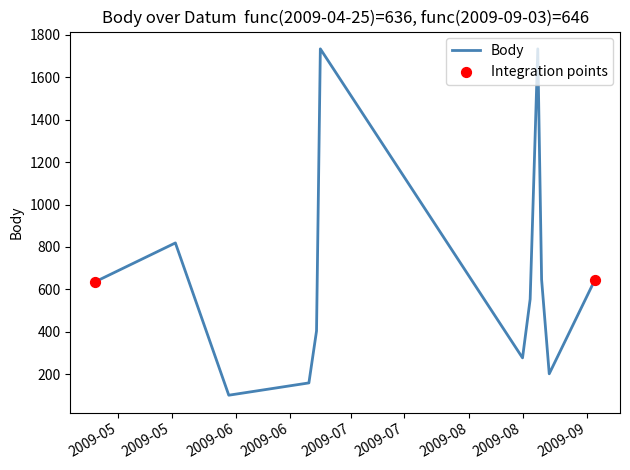

What is the smallest value displayed?

101